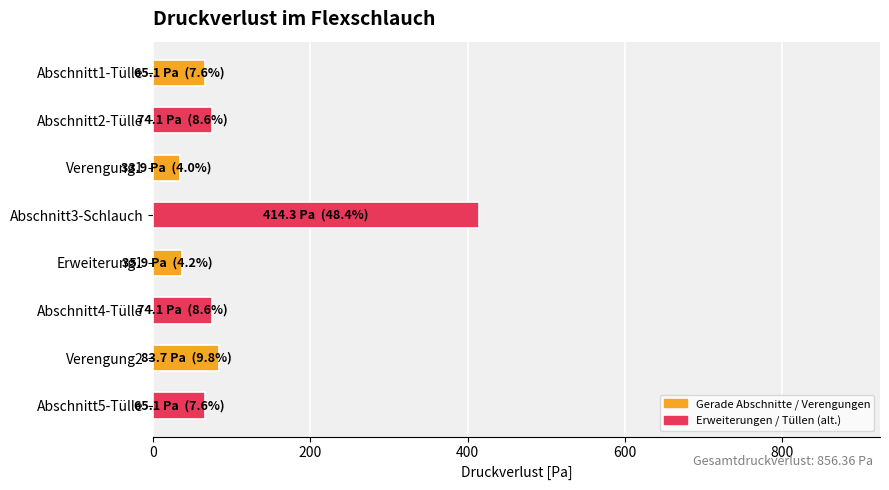

Are the bars grouped side by side (vs. stacked)?

No